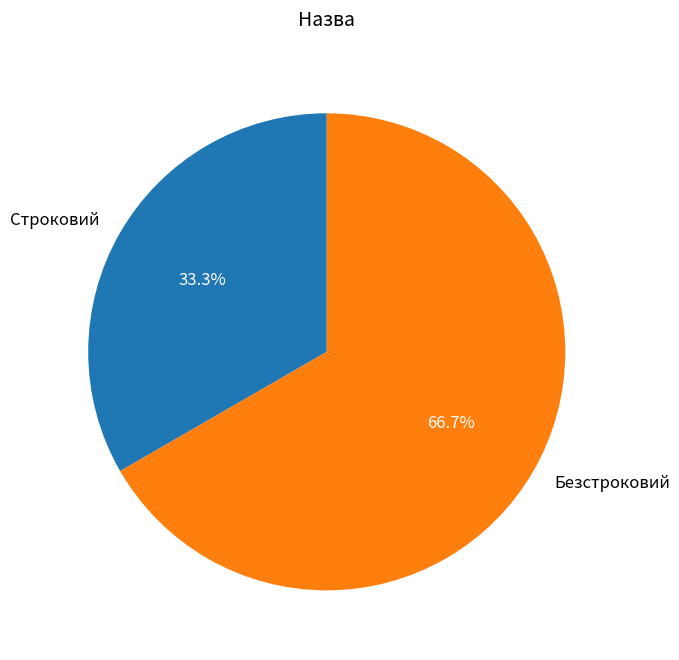

Does Безстроковий account for over 50% of the chart?

Yes